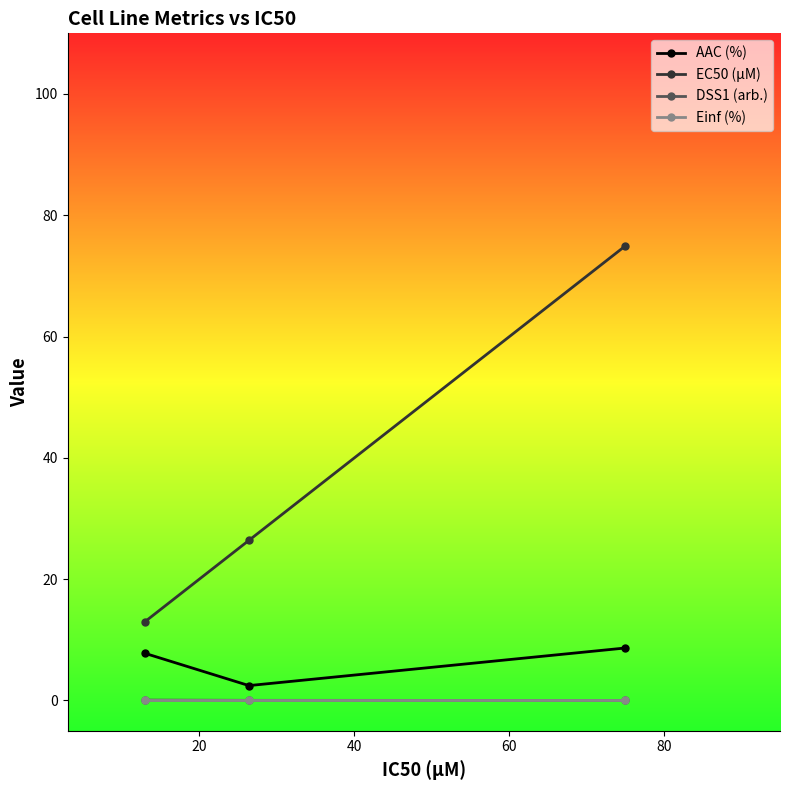

What is the value of the EC50 (µM) point at the 1st from the left?

13.0